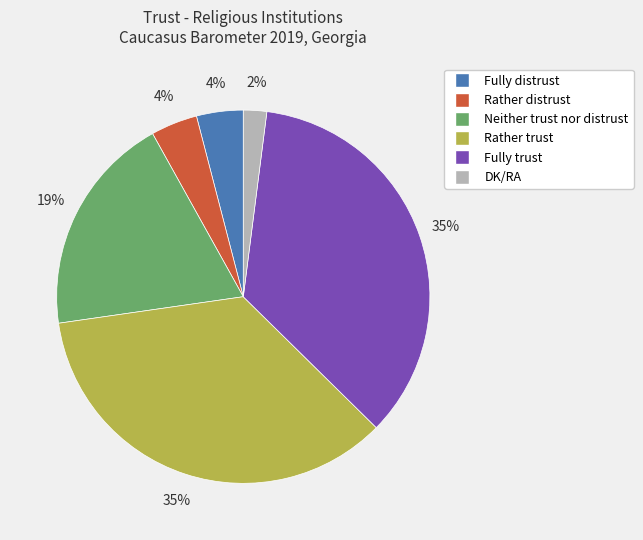

Between Fully trust and Fully distrust, which is larger?

Fully trust